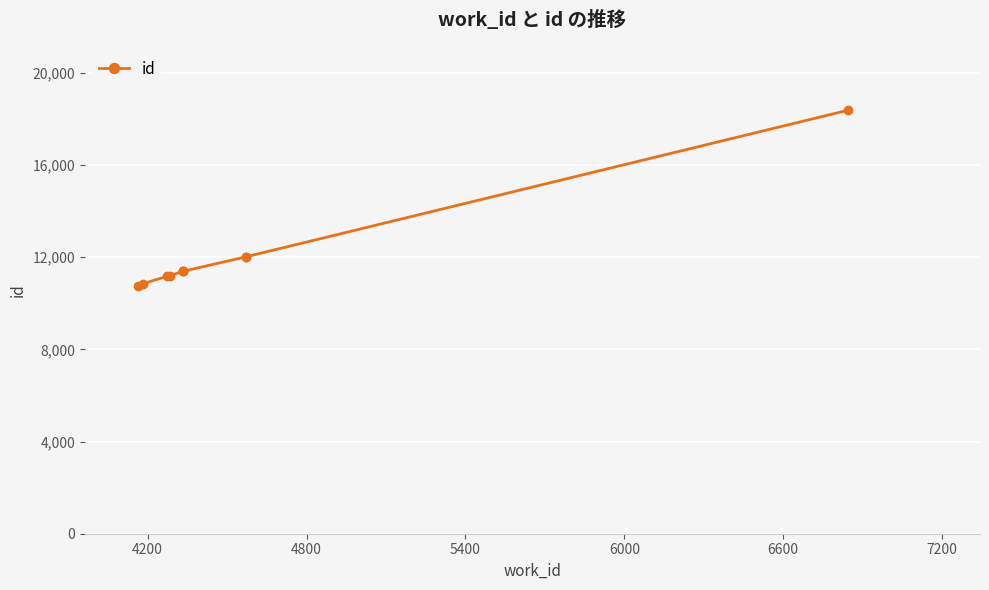

How many data points does each series have?

10